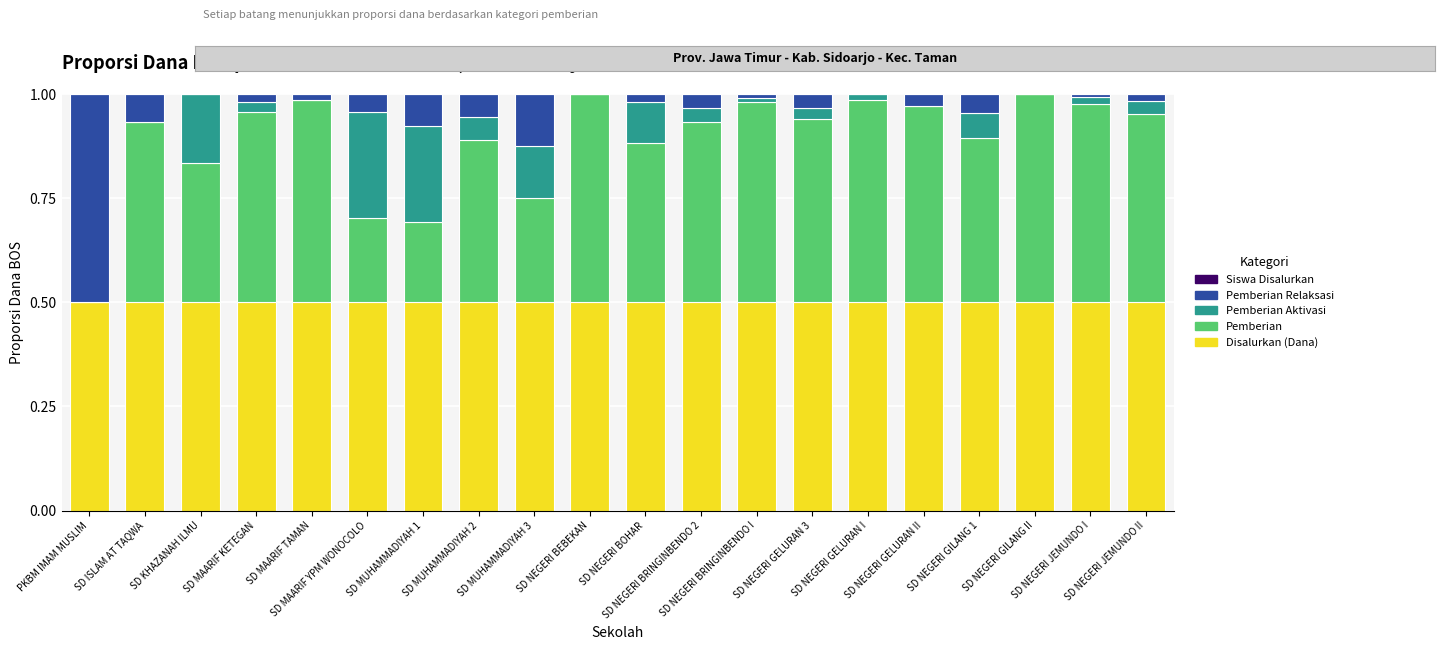

What is the sum of all Disalurkan (Dana) values?

10.0